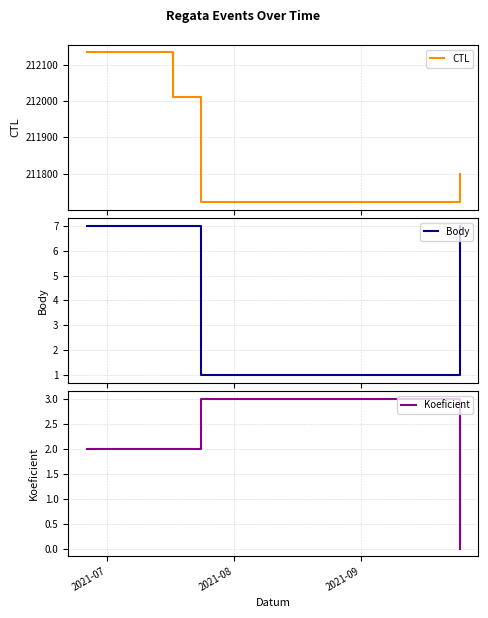

True or false: Koeficient has more than 0 points higher than both neighbors.

True